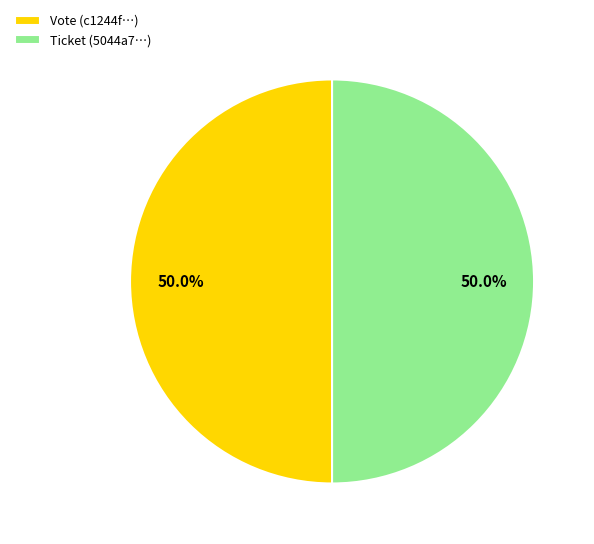

Combined, do Vote (c1244f…) and Ticket (5044a7…) account for over 50%?

Yes